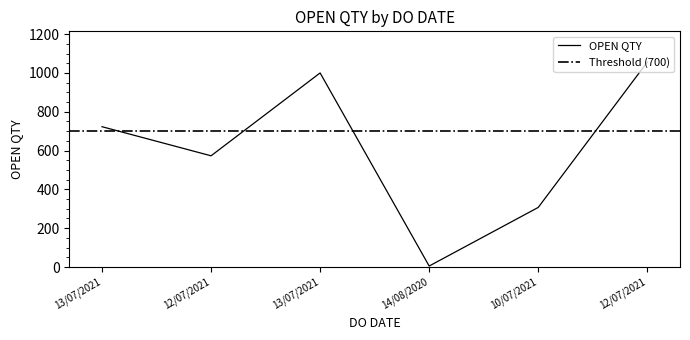

What is the value of the 1st point from the left?

723